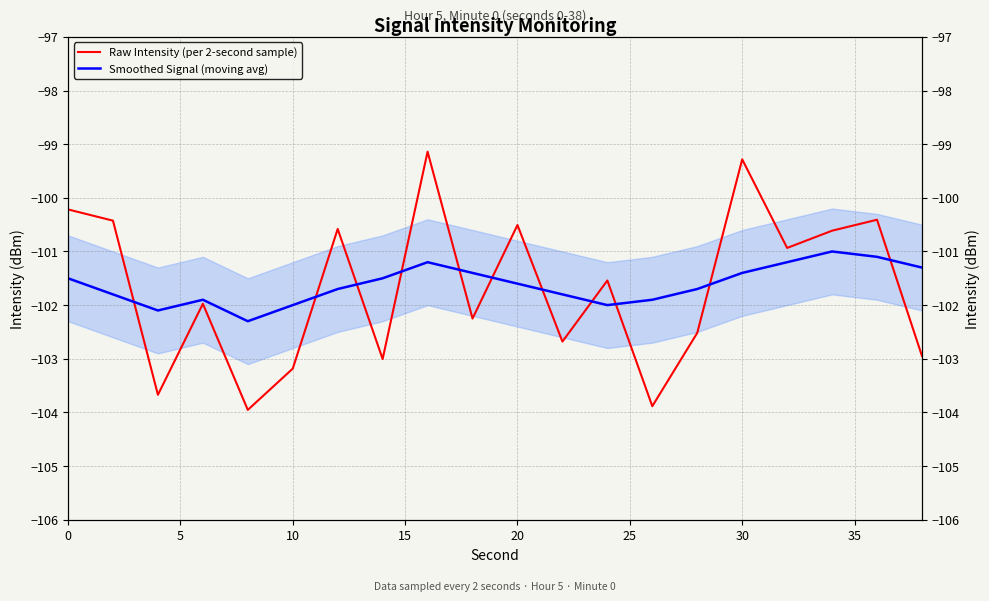

What is the sum of all Smoothed Signal (moving avg) values?

-2032.4